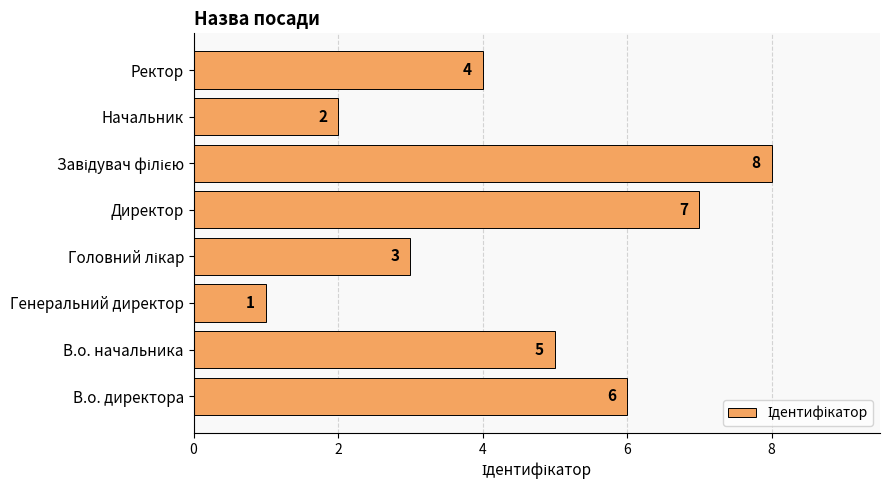

What is the maximum value shown in the chart?

8